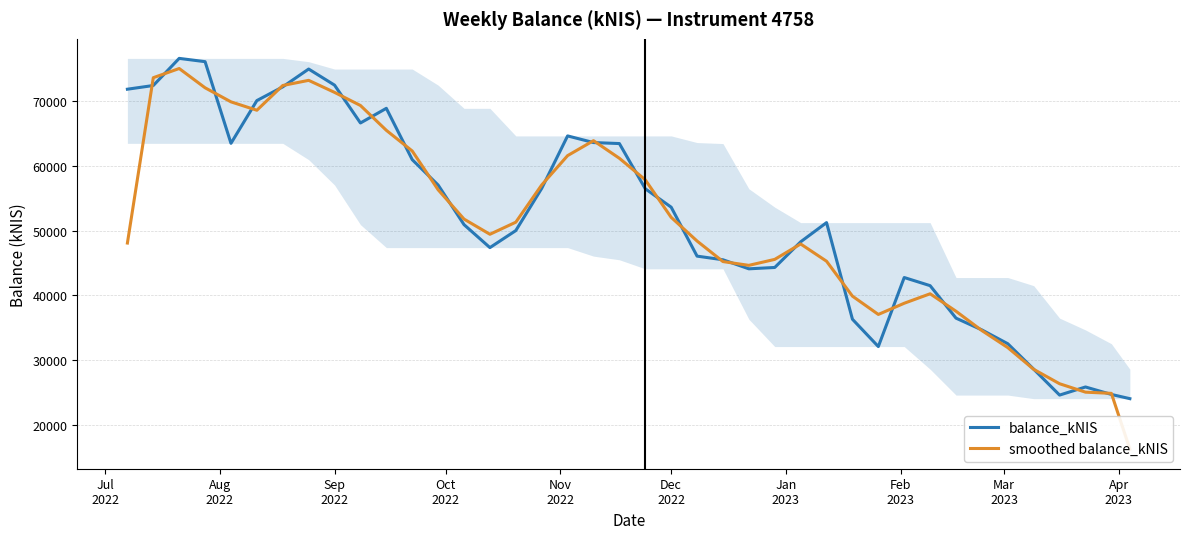

How many interior local peaks does the balance_kNIS series have?

7